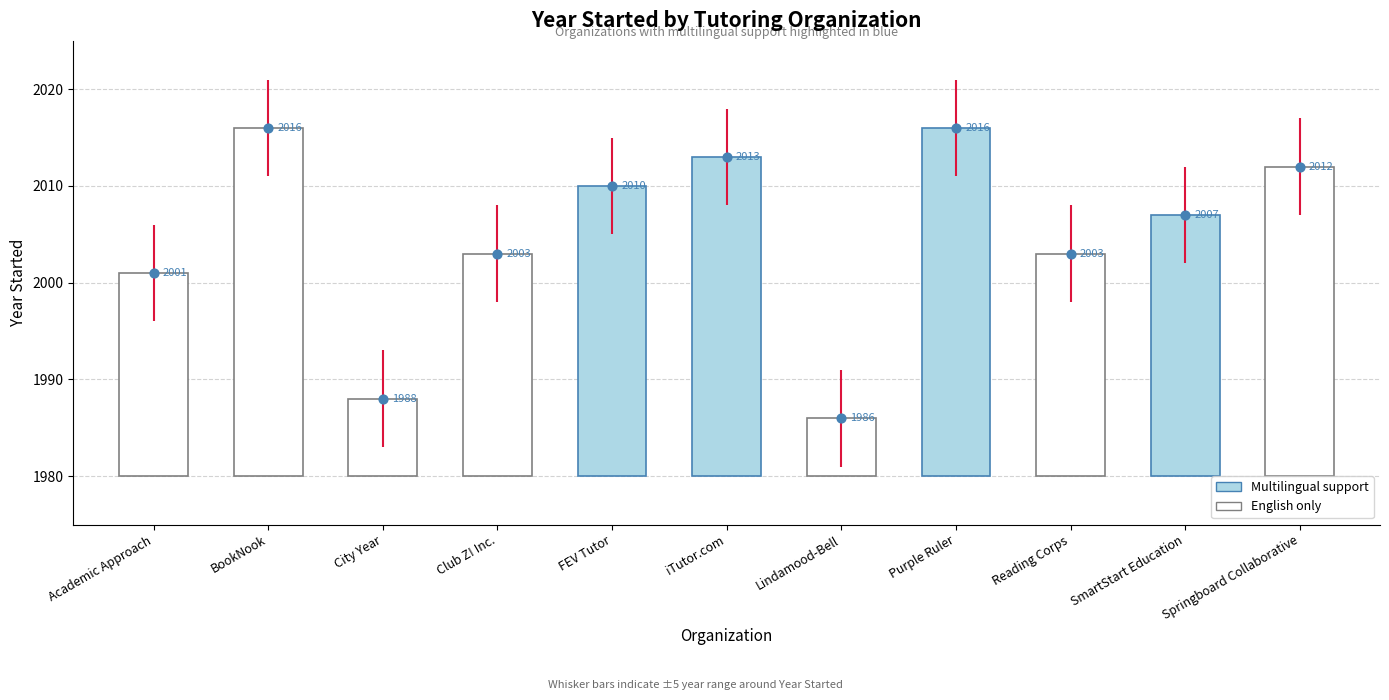

What is the ratio of the value at Lindamood-Bell to the value at City Year?

1.0